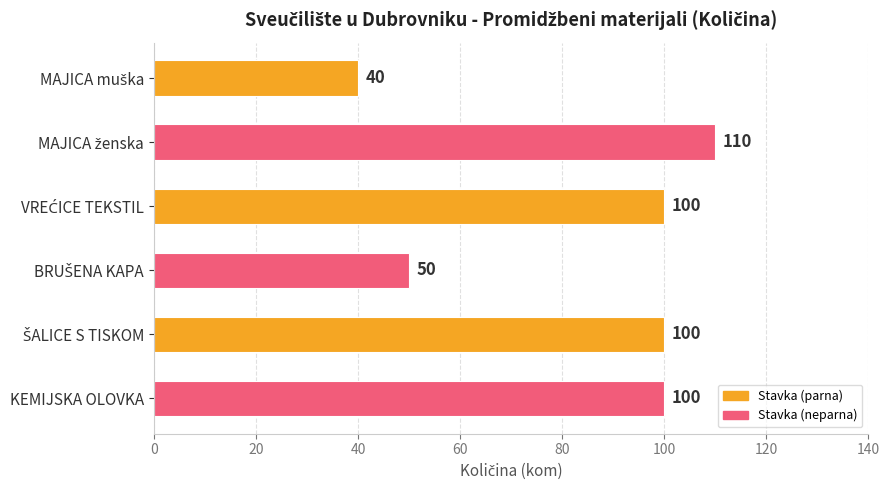

How many values are between 50 and 100?

4